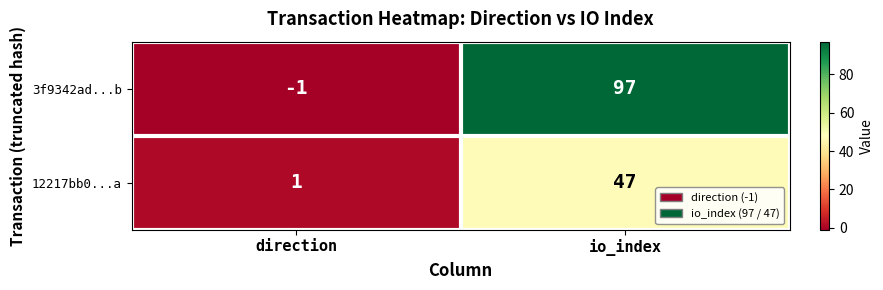

At which category is the sum across all series the highest?

io_index